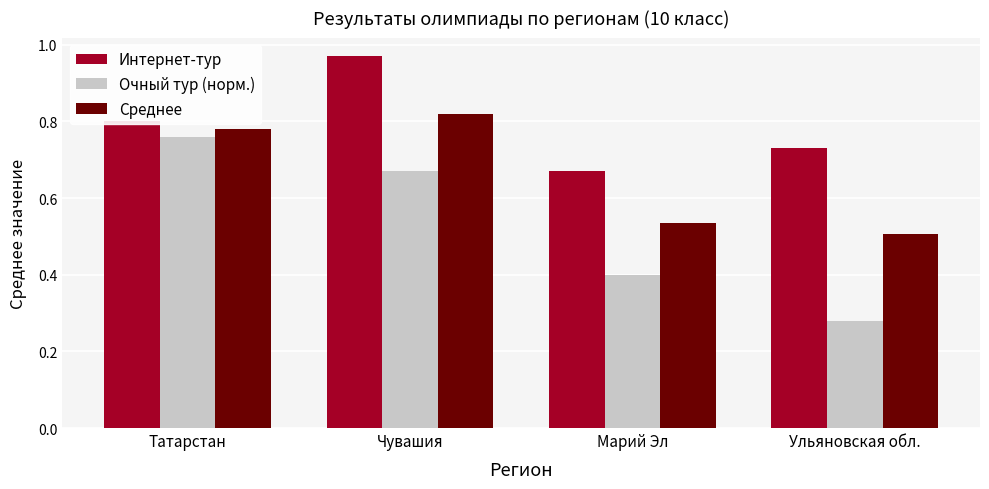

Which series has the largest total across all categories?

Интернет-тур